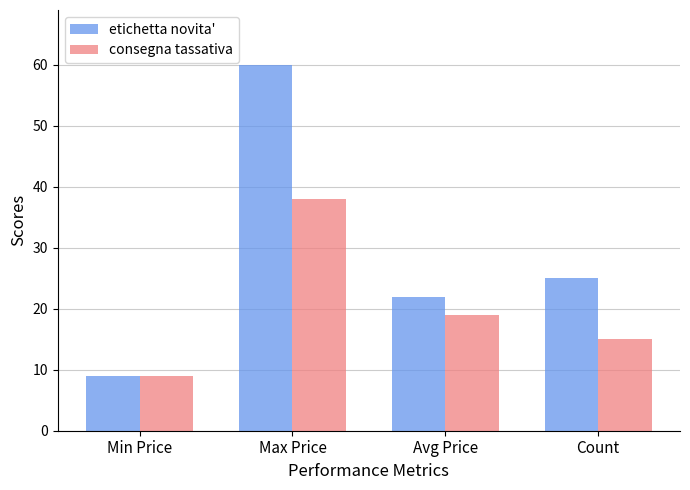

What value does the etichetta novita' series have at Max Price?

60.0